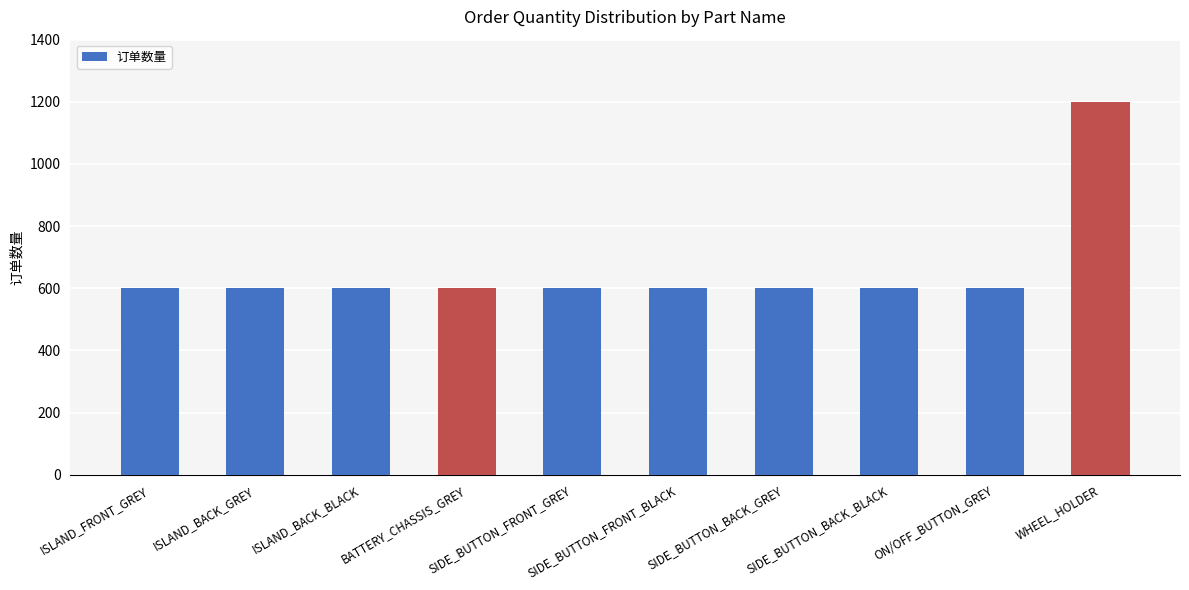

What is the difference between the values at ISLAND_BACK_BLACK and WHEEL_HOLDER?

600